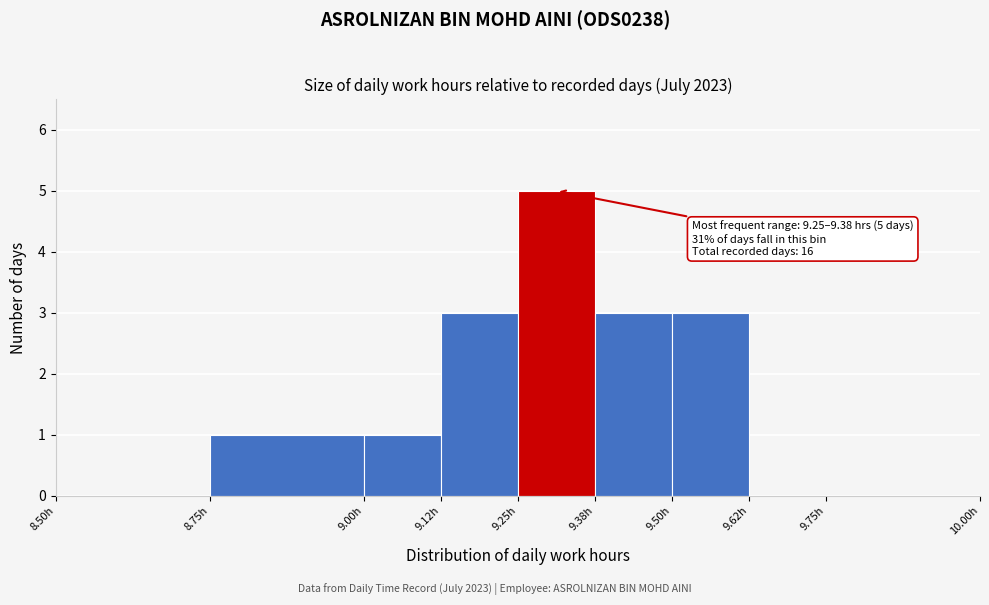

Over which range of the x-axis is the bar tallest?

9.250 to 9.375